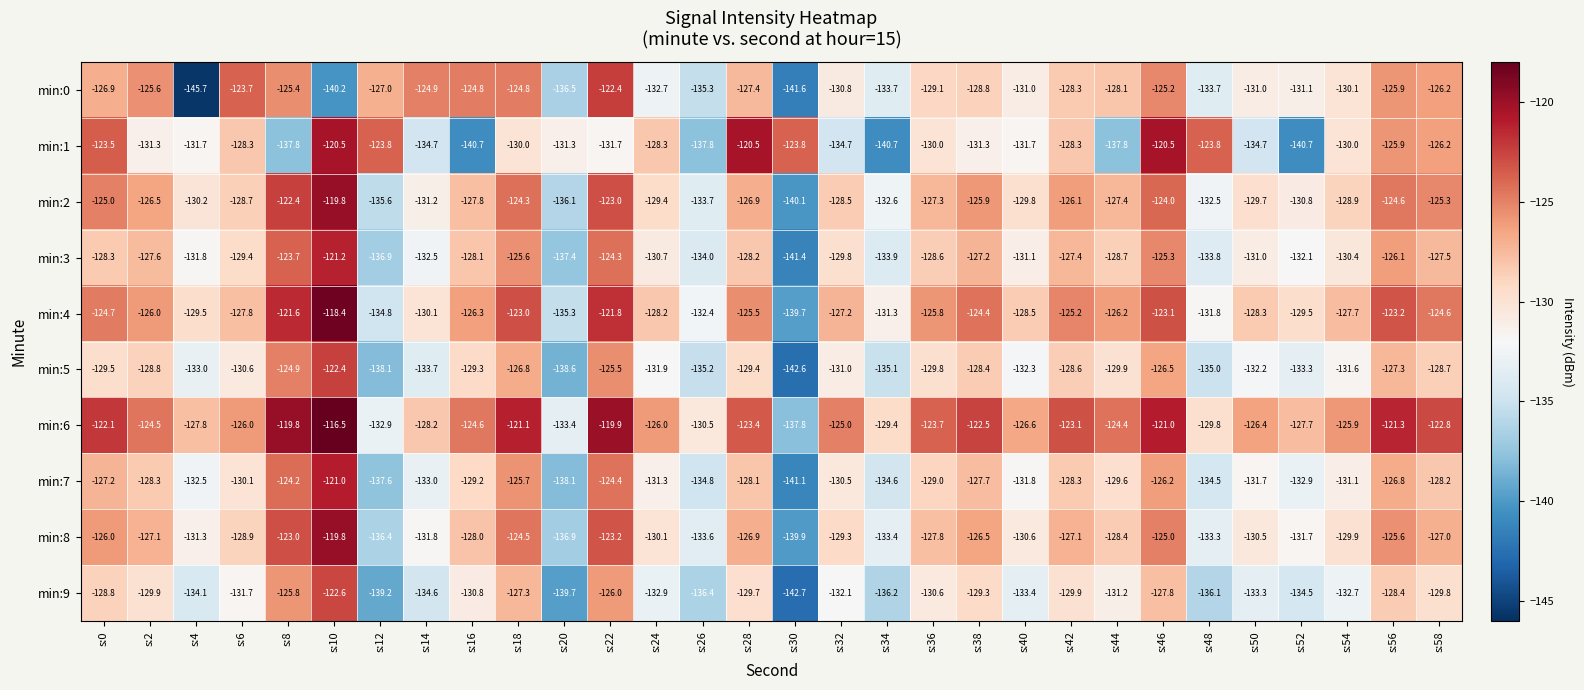

The value of min:0 at s:22 is -79.3. True or false?

False